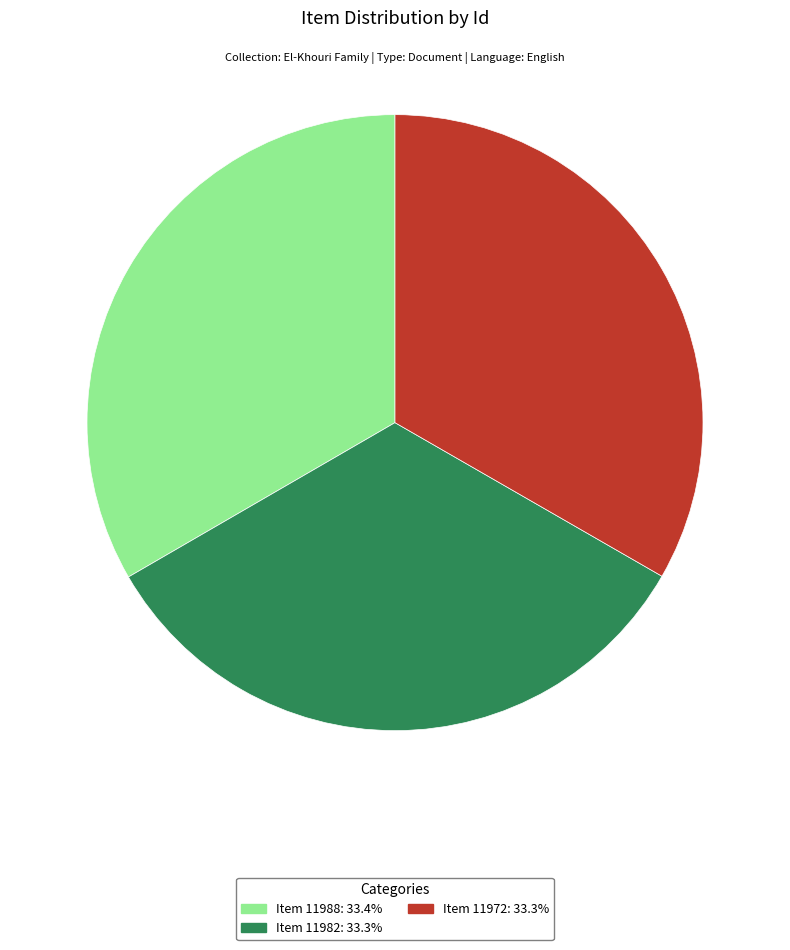

What is the ratio of the value at Item 11972: 33.3% to the value at Item 11988: 33.4%?

1.0